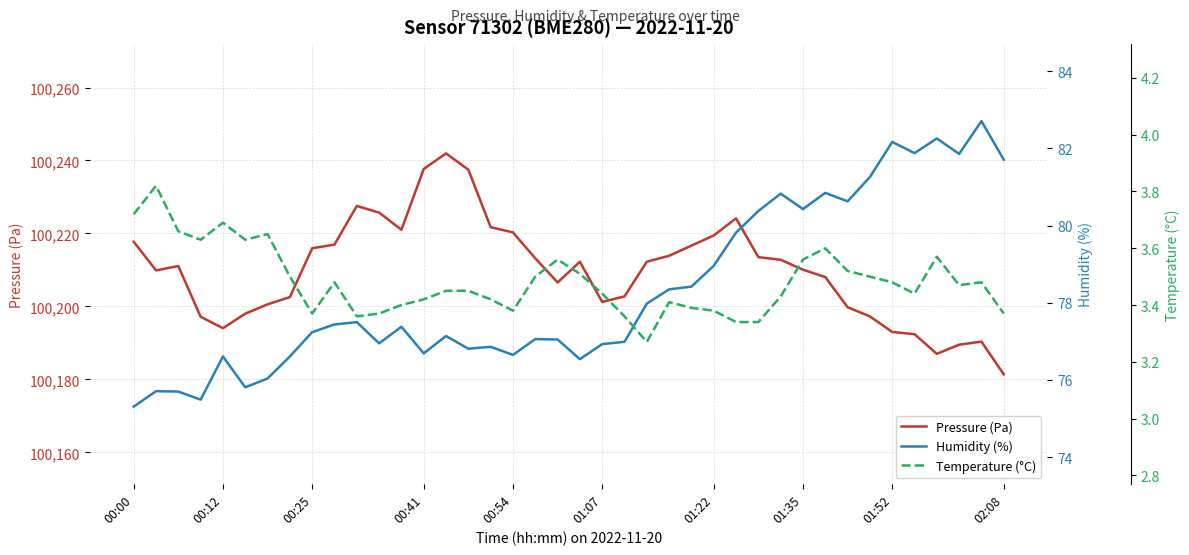

True or false: Temperature (°C) and Humidity (%) intersect in this chart.

False